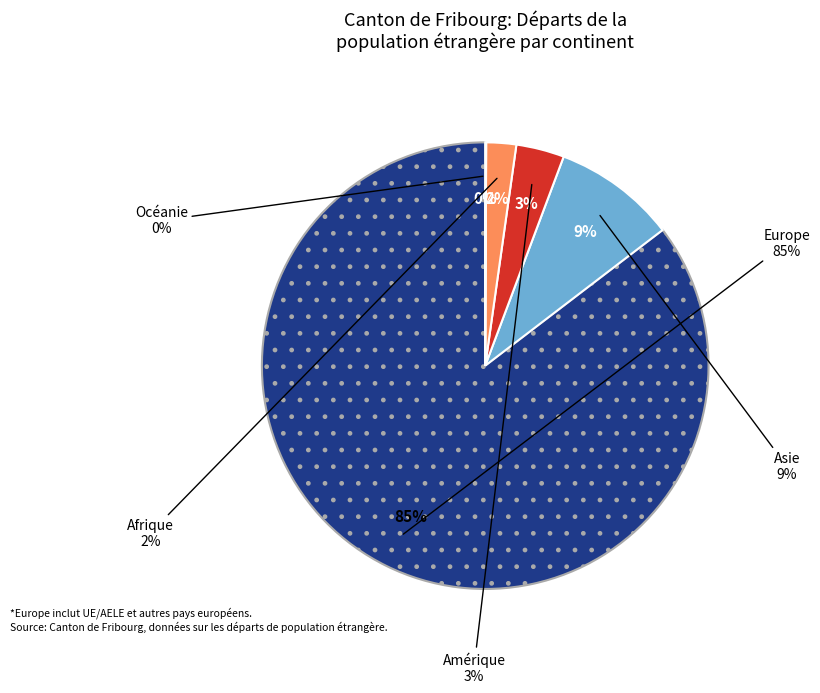

Count the number of slices in the pie.

5